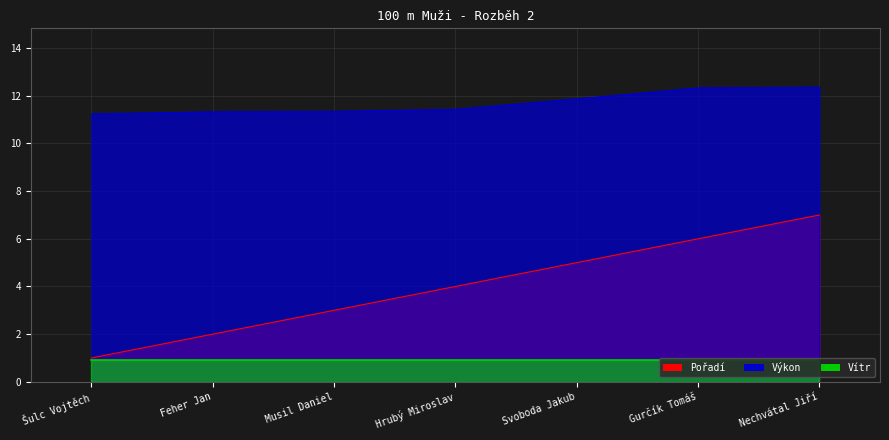

True or false: Výkon has a value of 16.9 at Musil Daniel.

False